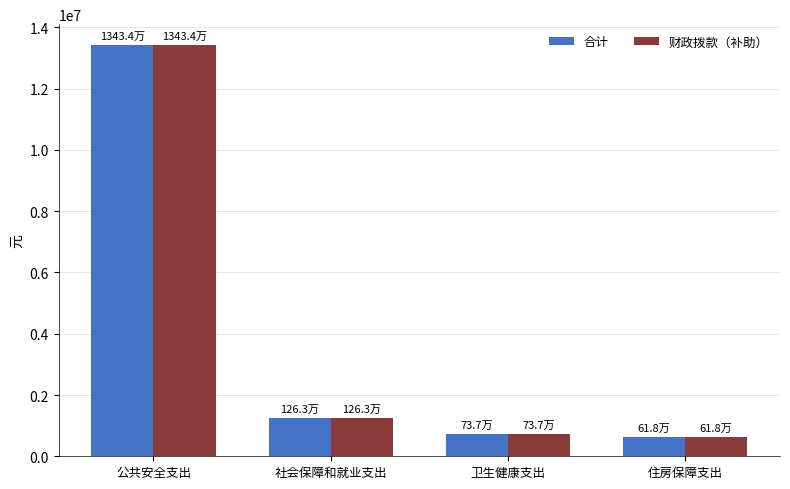

How many bars are there in each group?

2